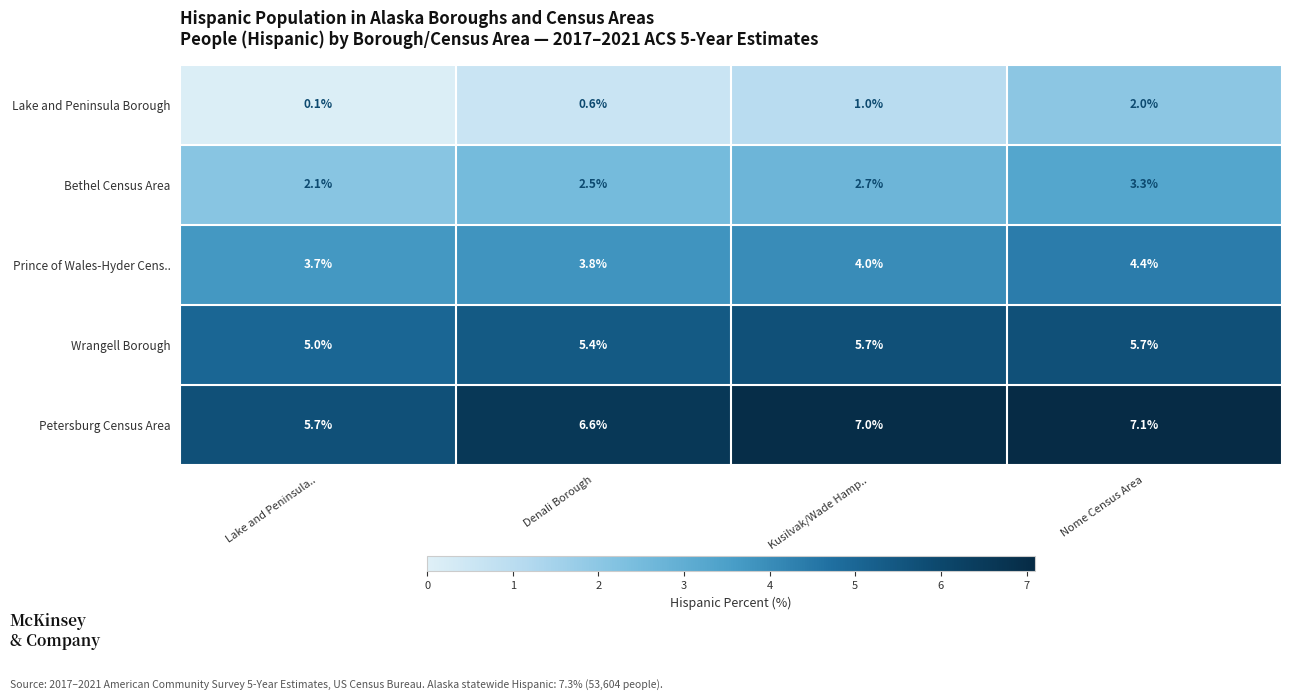

What is the sum of all Bethel Census Area values?

10.6